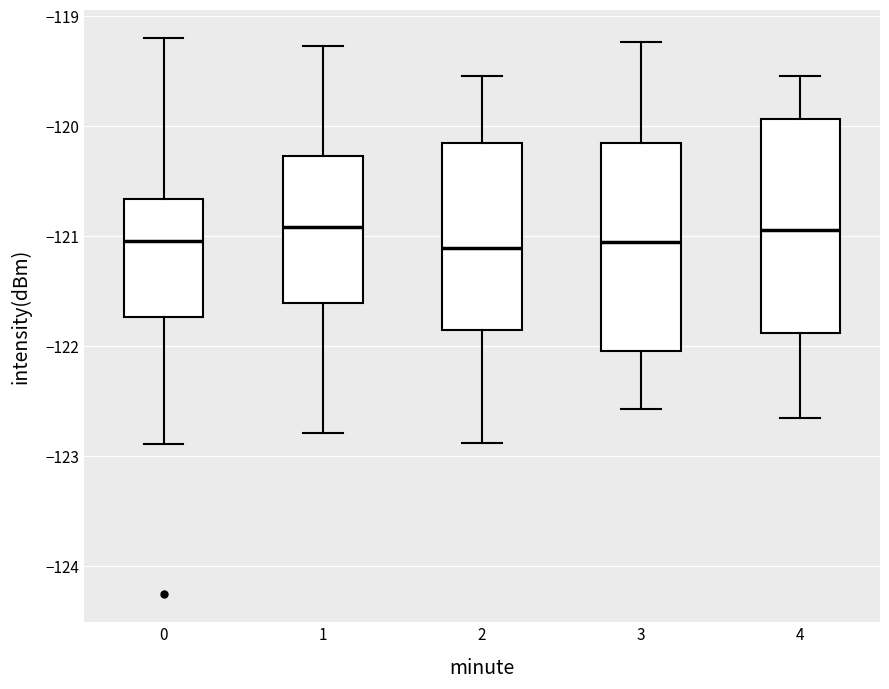

Reading left to right, read every box against the y-axis: the position of its median line, the range the box covers, and the ends of its whiskers. The values are not printed on the chart, so give them approximately, as read against the axis.

0: median -121.0, box -121.7 to -120.7, whiskers -122.9 to -119.2
1: median -120.9, box -121.6 to -120.3, whiskers -122.8 to -119.3
2: median -121.1, box -121.8 to -120.2, whiskers -122.9 to -119.5
3: median -121.1, box -122.0 to -120.2, whiskers -122.6 to -119.2
4: median -120.9, box -121.9 to -119.9, whiskers -122.7 to -119.5